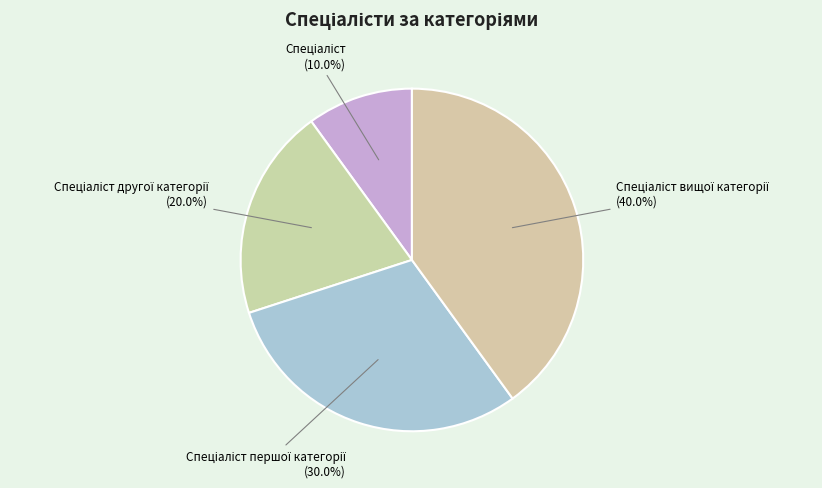

Is there any slice that represents more than half of the pie?

No